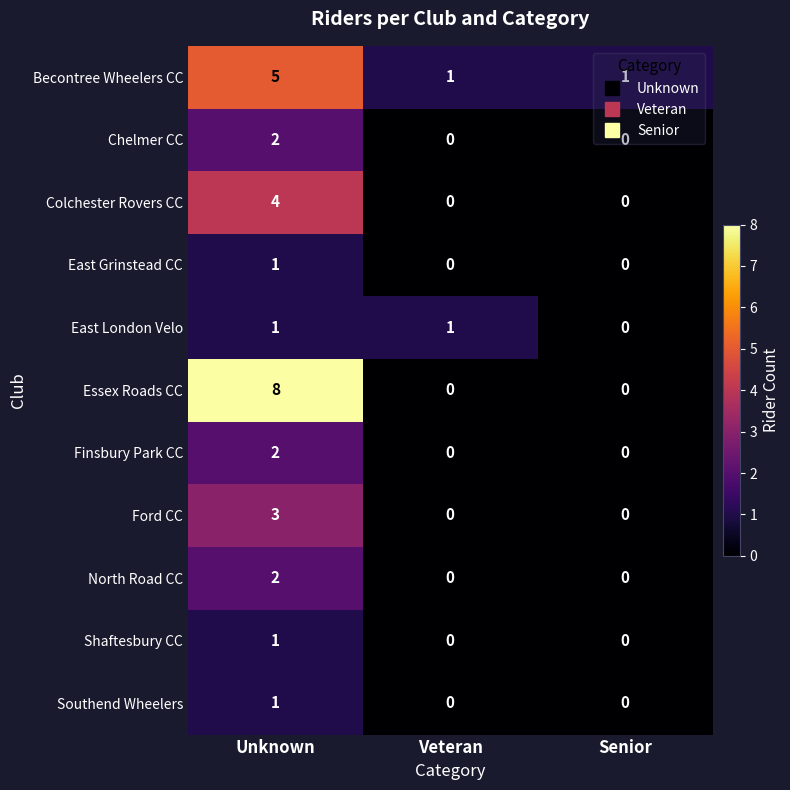

At which label does East London Velo reach its minimum?

Senior